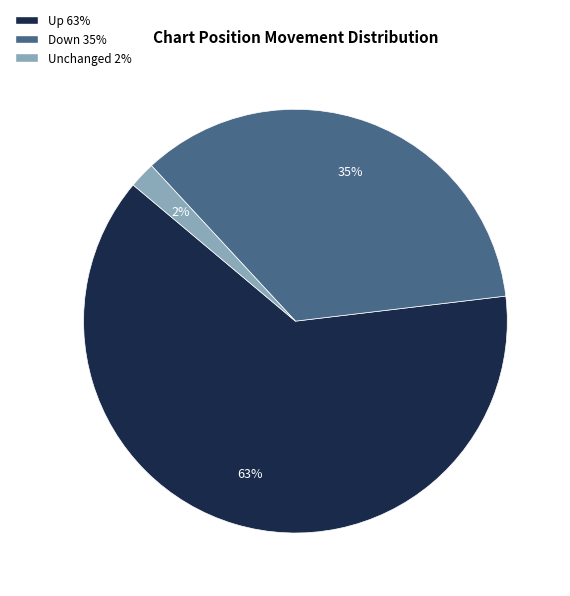

Is there a majority slice in this chart?

Yes